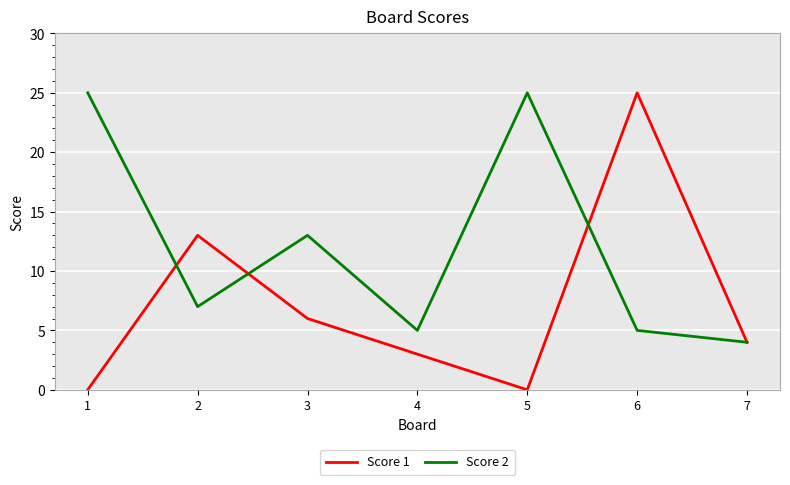

How many values in the Score 1 series are below 4?

3